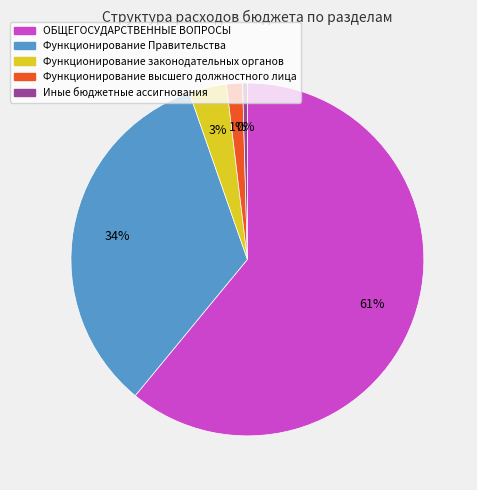

How many segments does this pie chart have?

5